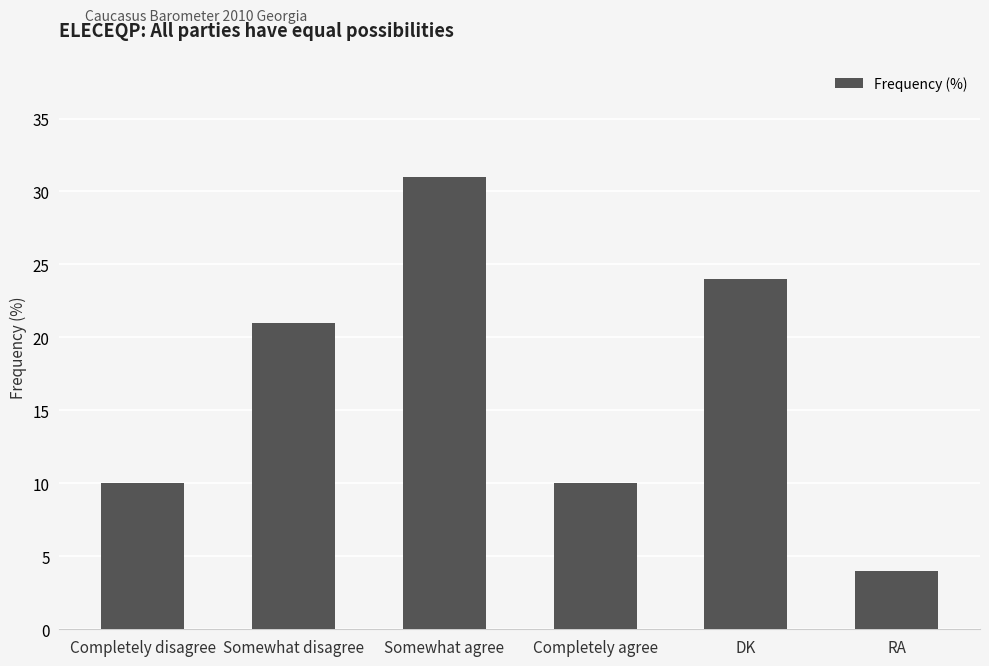

Which has a higher value, Somewhat disagree or RA?

Somewhat disagree